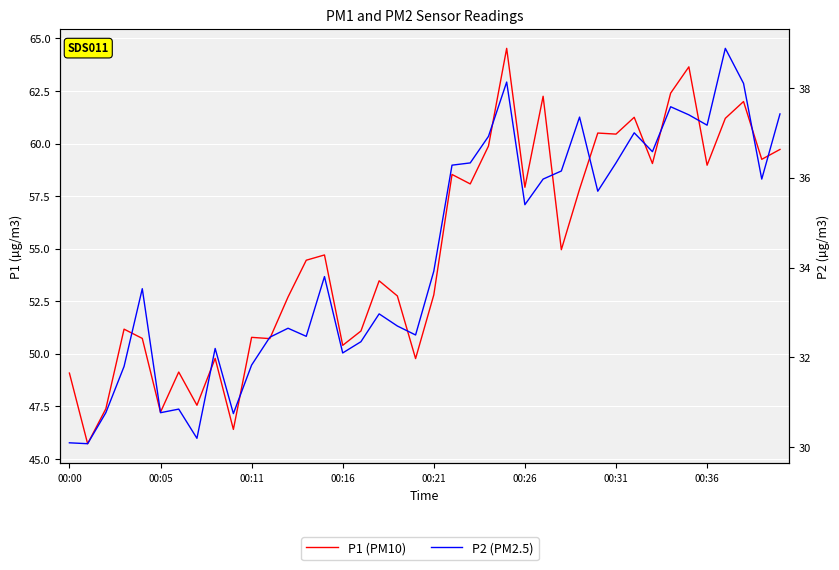

How many data points does each series have?

40